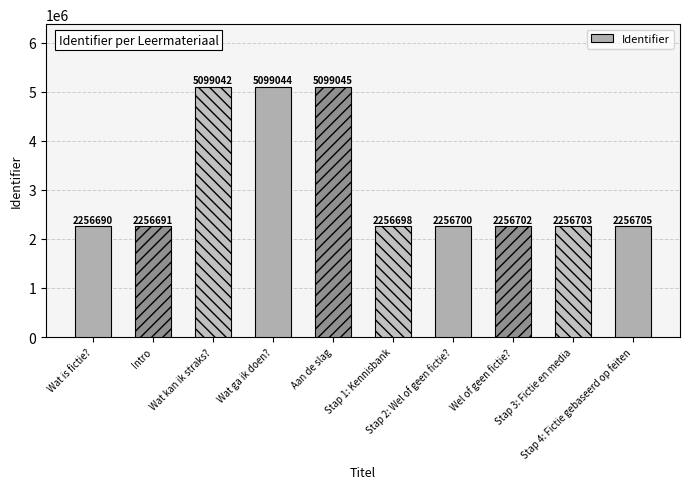

Where is the data nearest to the value 3677867?

Stap 4: Fictie gebaseerd op feiten